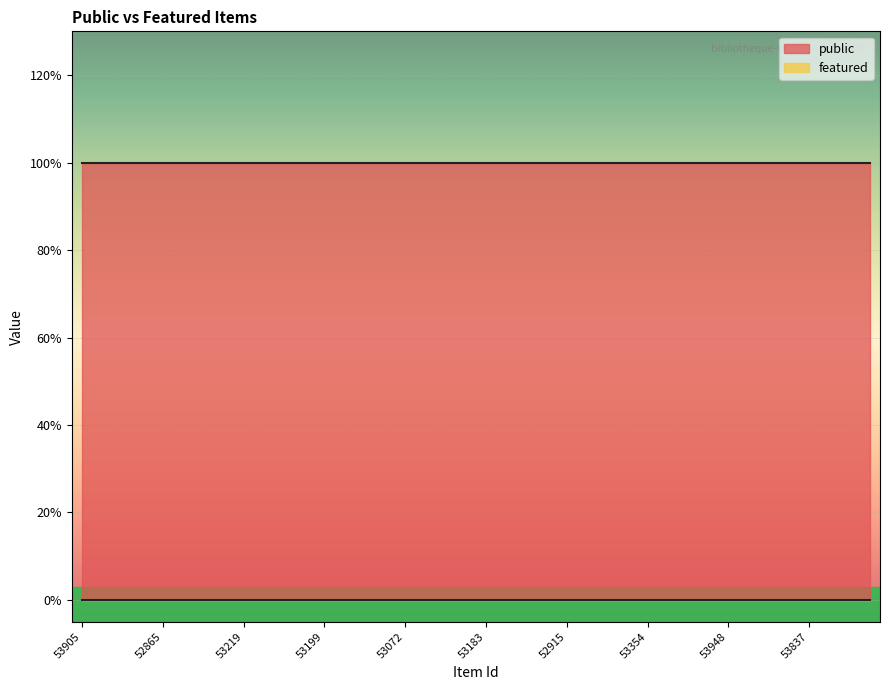

What is the label of the 19th point from the right?

53017